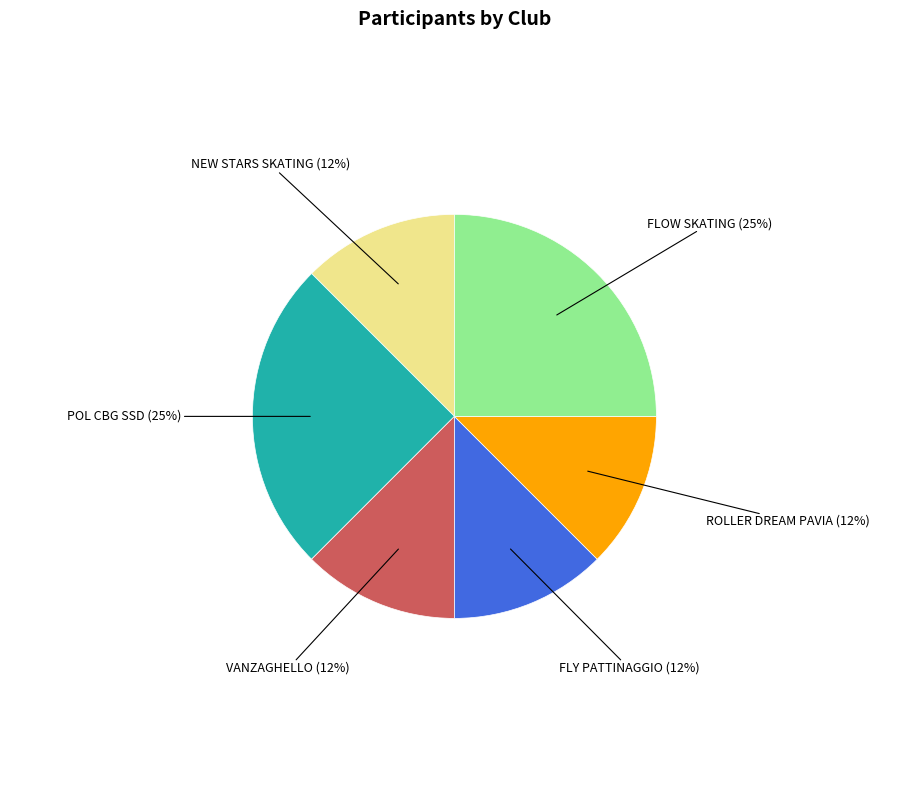

Does any single category account for the majority?

No